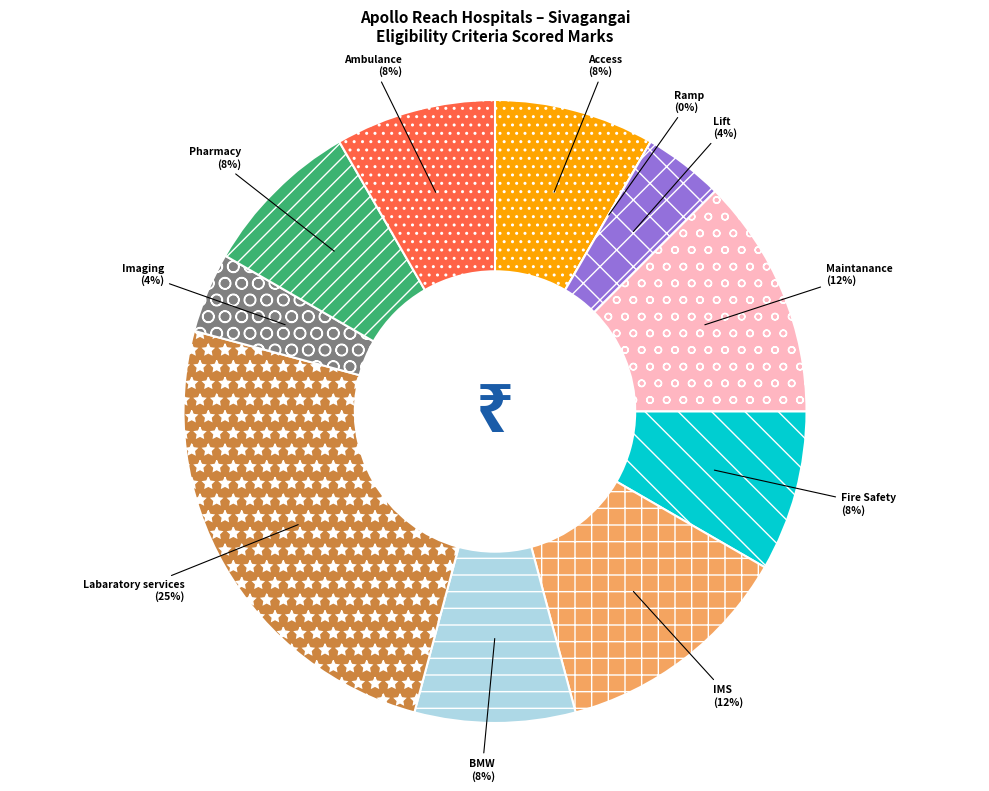

Is Maintanance the majority of the pie?

No